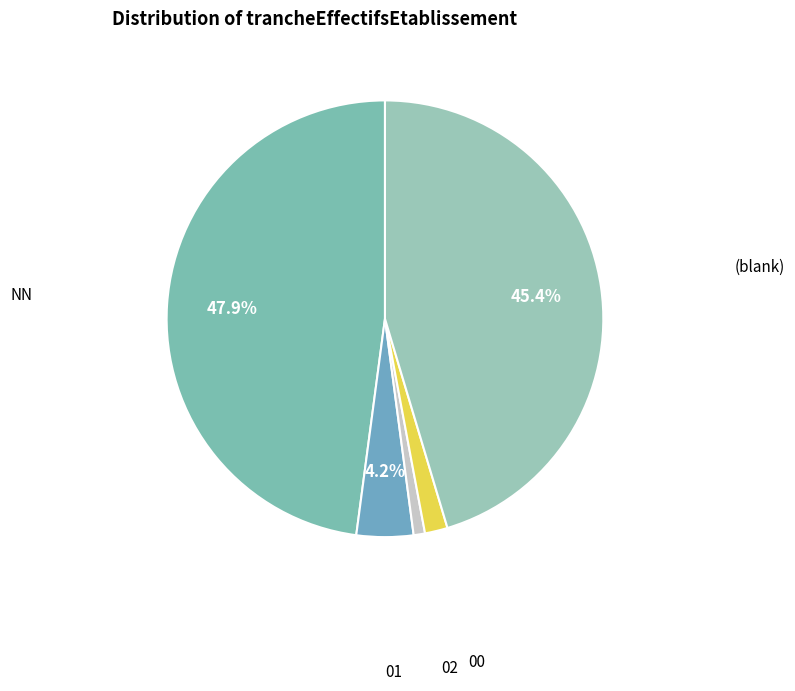

Between 00 and 02, which is larger?

00